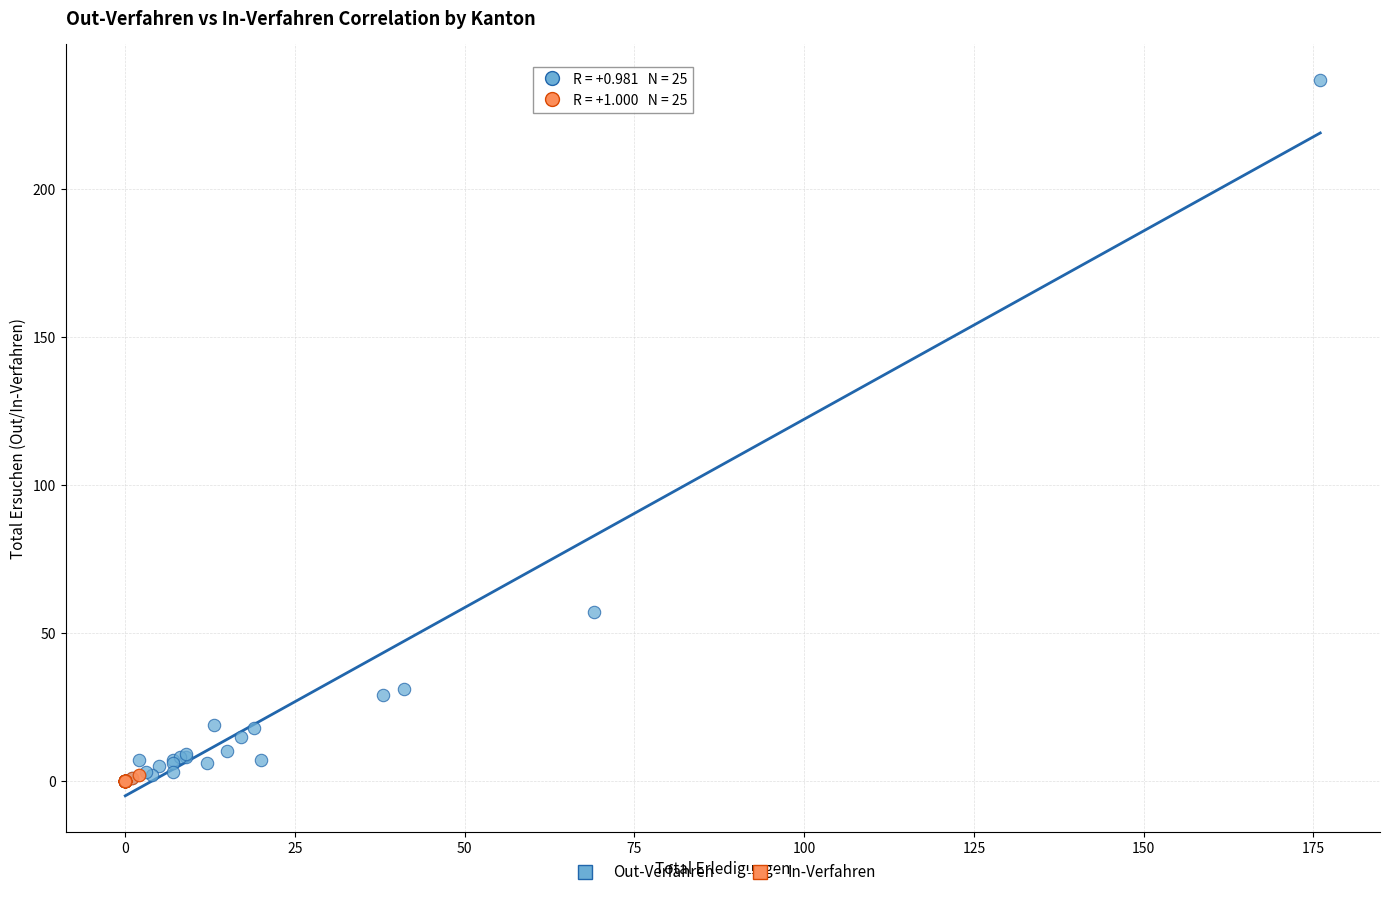

Which series reaches the maximum Y coordinate?

Out-Verfahren